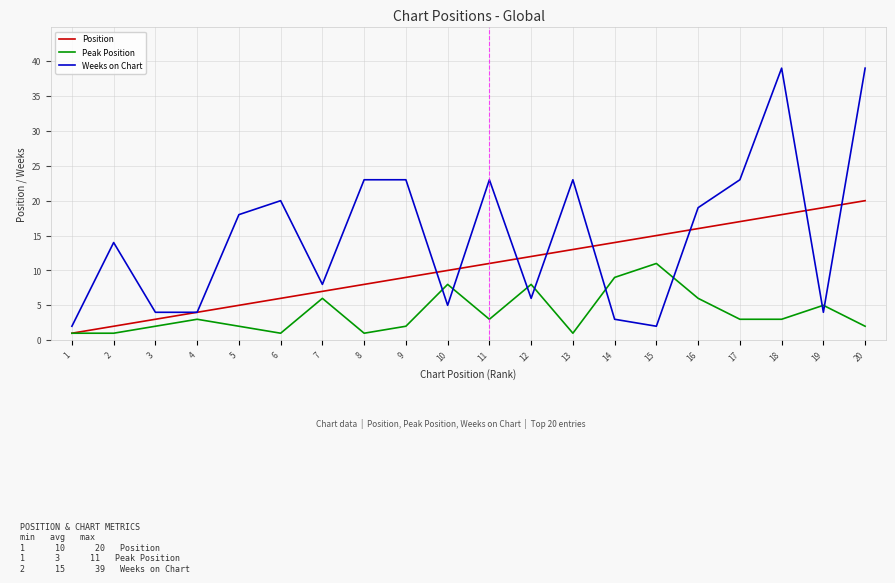

At which category does Weeks on Chart reach its first local peak?

2